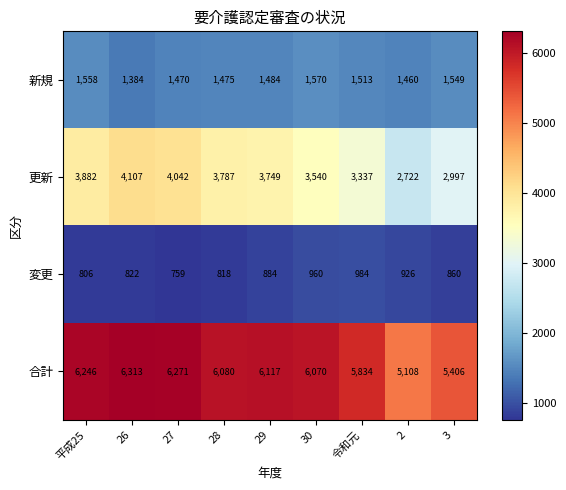

What value does the 合計 series have at 27, to the nearest 50?

6250